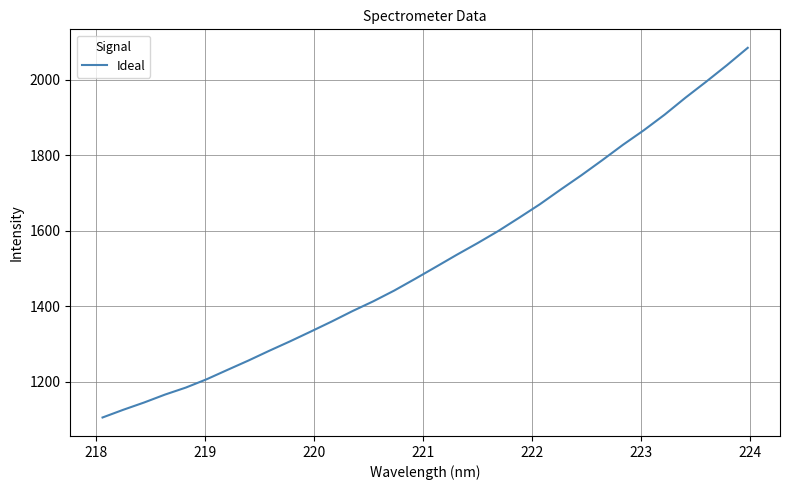

Does the chart display data point markers on the line(s)?

No